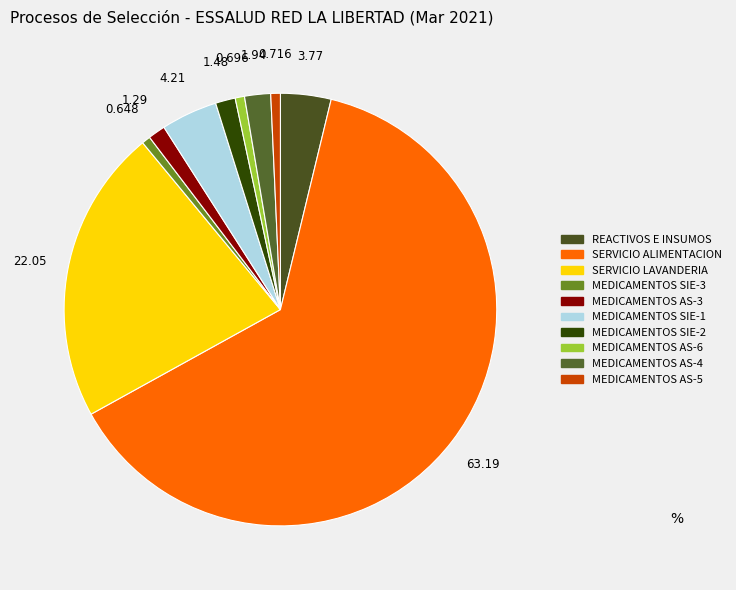

Is it true that MEDICAMENTOS AS-3 is 11% of the pie?

False